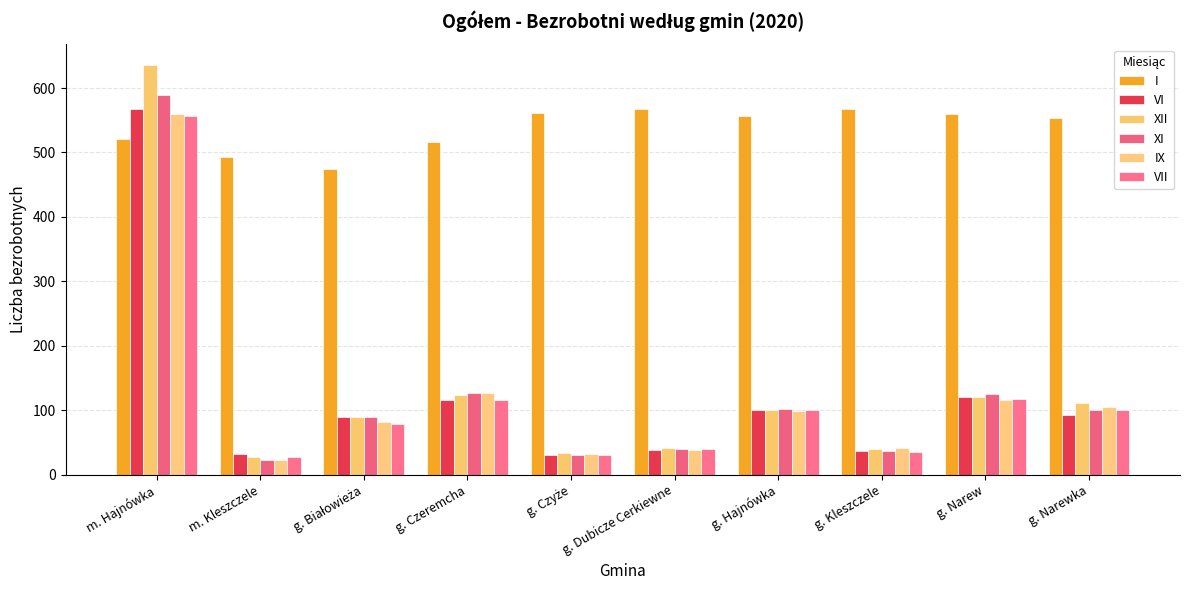

What is the smallest value displayed?

22